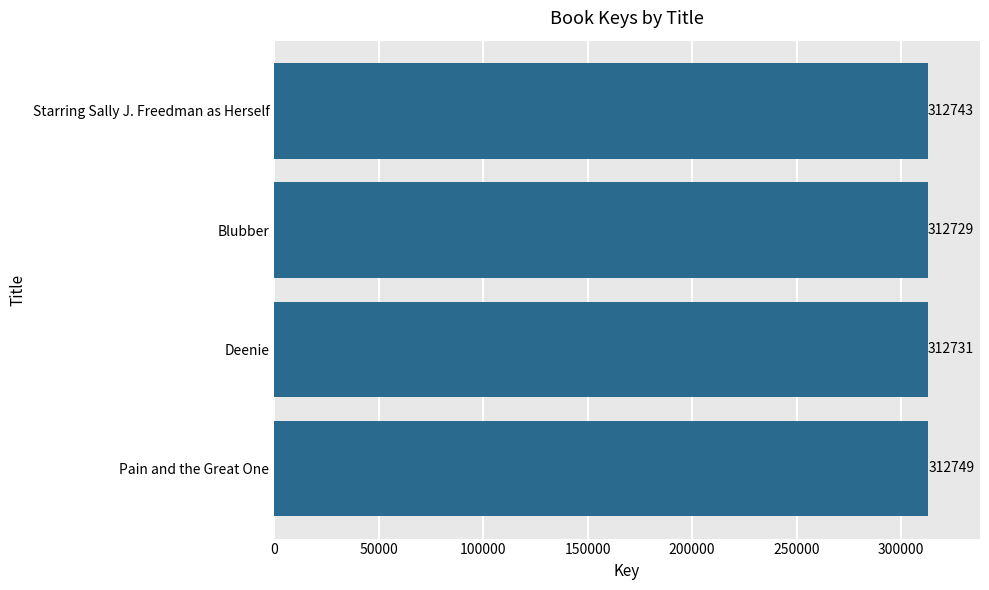

Approximately how many times larger is the value at Deenie compared to Pain and the Great One?

1.0